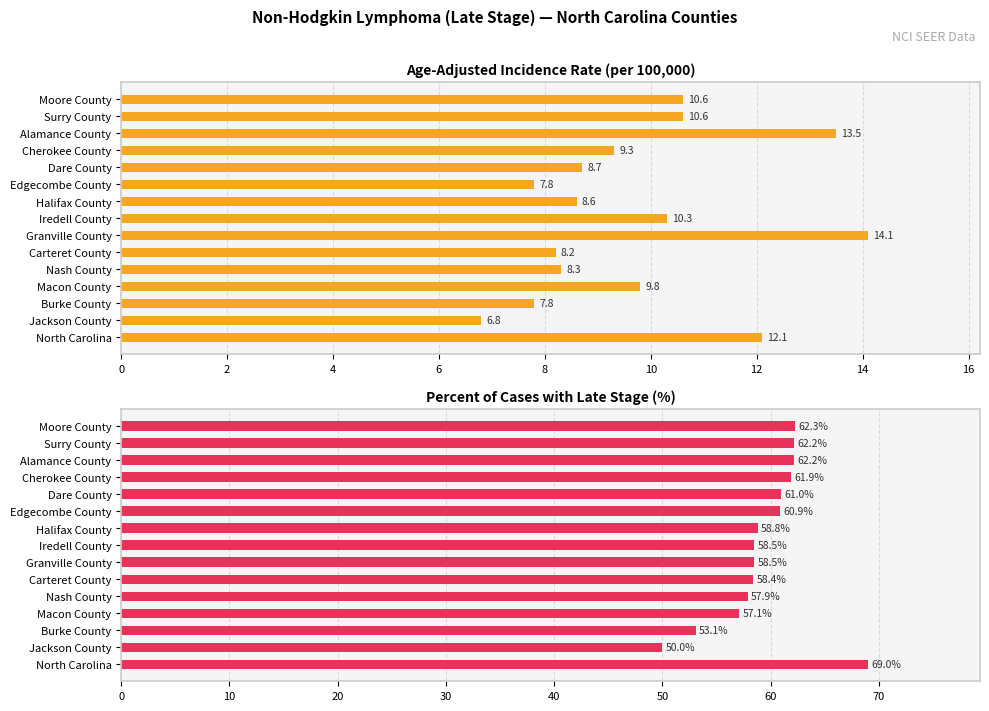

Rank the series by their maximum value, from highest to lowest.

Percent Late Stage, Age-Adjusted Incidence Rate